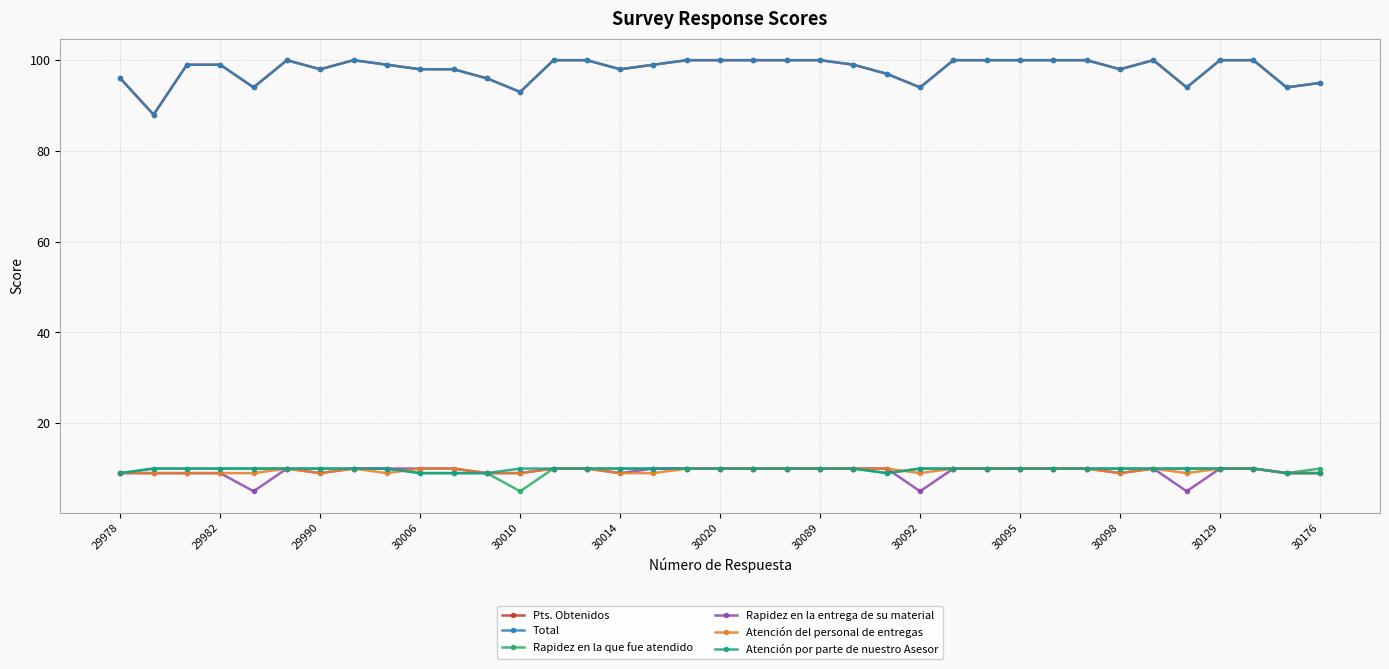

Does the chart have visible grid lines?

Yes